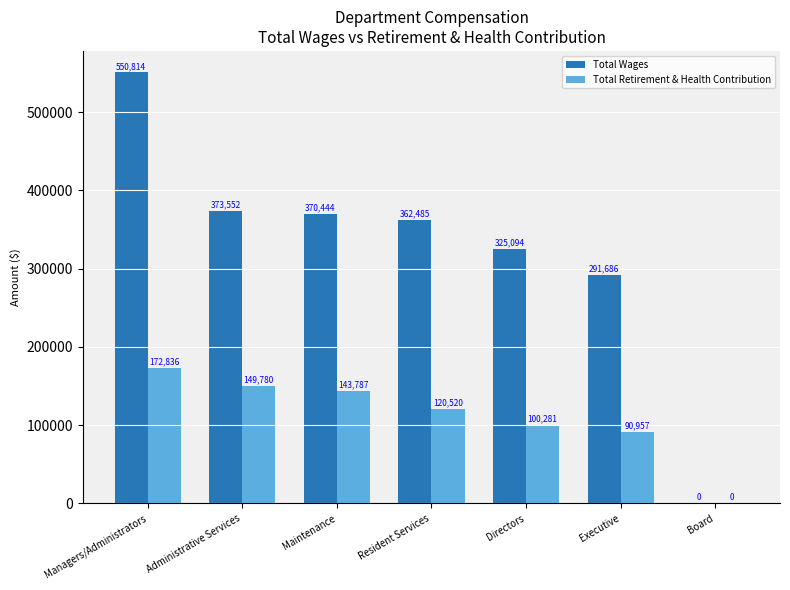

Which category has the highest value across all series?

Managers/Administrators